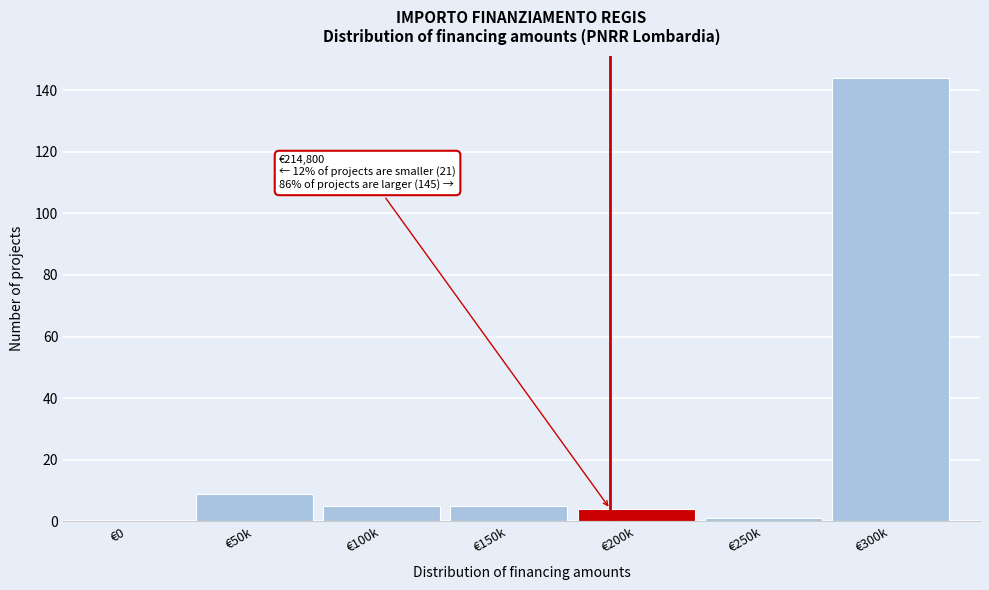

Reading left to right, extract all data points from this chart.

€0=0	€50k=9	€100k=5	€150k=5	€200k=4	€250k=1	€300k=144